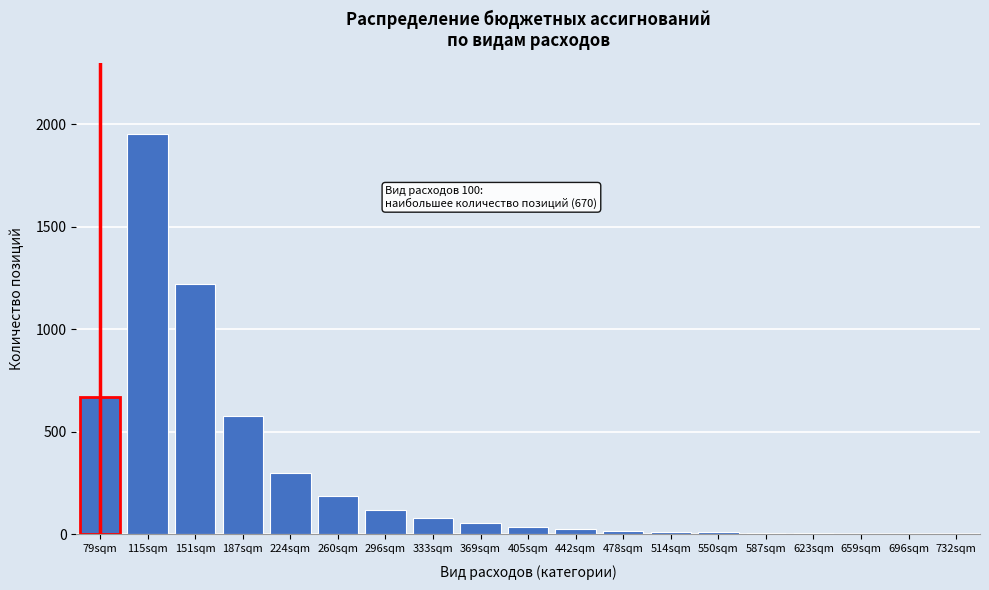

Which category has the highest value across all series?

115sqm